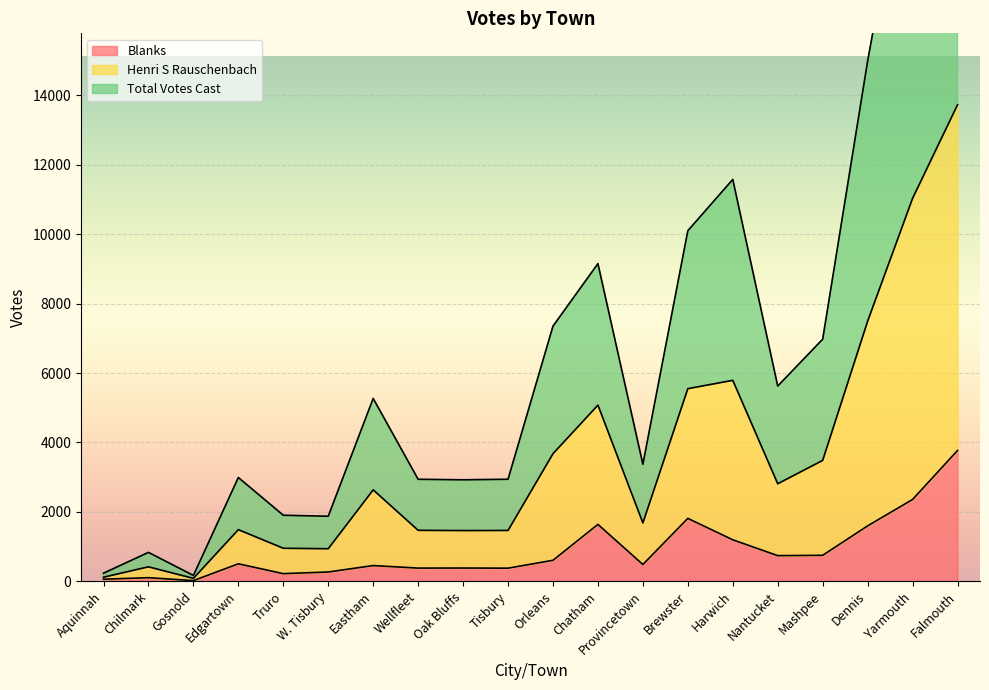

What is the maximum value for Blanks?

3769